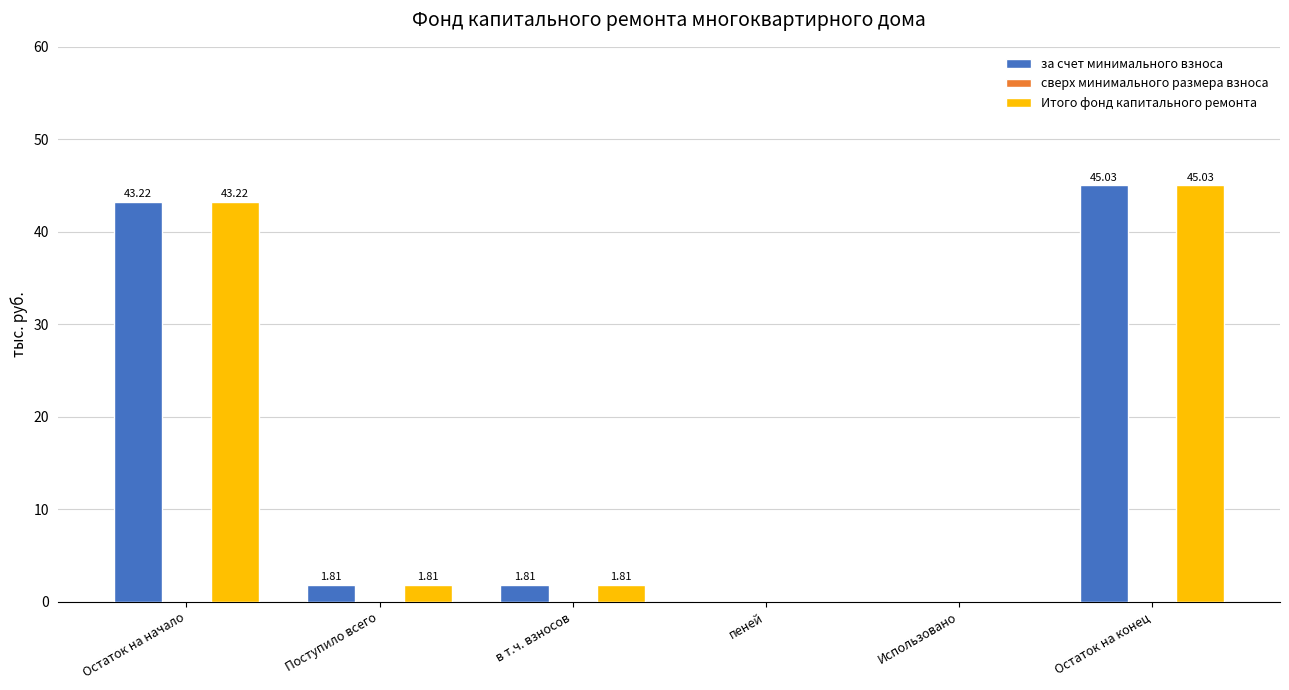

Are the bars grouped side by side (vs. stacked)?

Yes